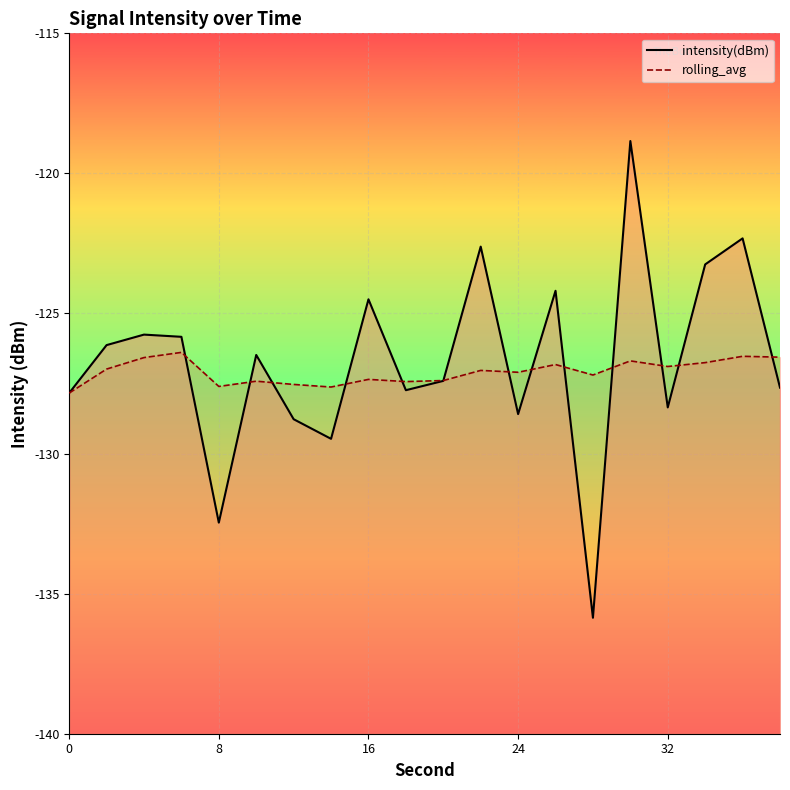

Rank the series by their maximum value, from lowest to highest.

rolling_avg, intensity(dBm)